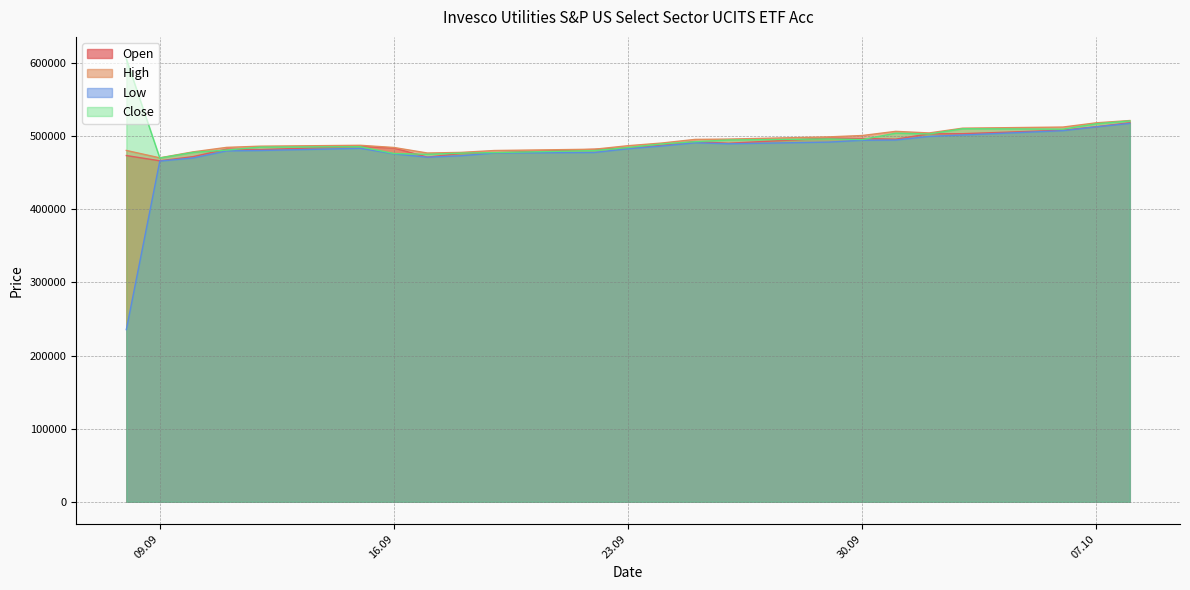

Which series has the largest range (max minus min)?

Low